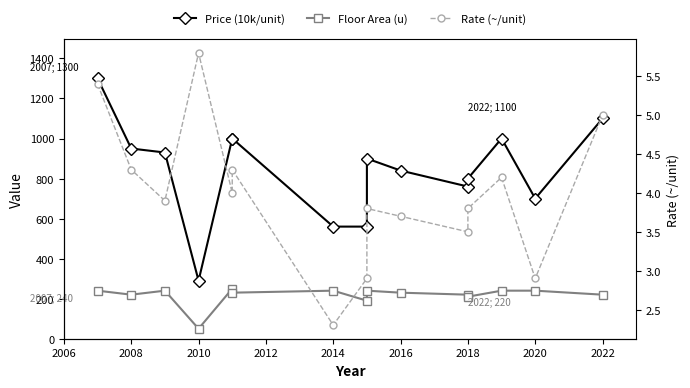

Reading right to left, what are all the values shown in this chart?

Price (10k/unit): 1100.0	700.0	1000.0	800.0	760.0	840.0	900.0	560.0	560.0	1000.0	1000.0	290.0	930.0	950.0	1300.0
Floor Area (u): 220.0	240.0	240.0	210.0	220.0	230.0	240.0	190.0	240.0	230.0	250.0	50.0	240.0	220.0	240.0
Rate (~/unit): 5.0	2.9	4.2	3.8	3.5	3.7	3.8	2.9	2.3	4.3	4.0	5.8	3.9	4.3	5.4